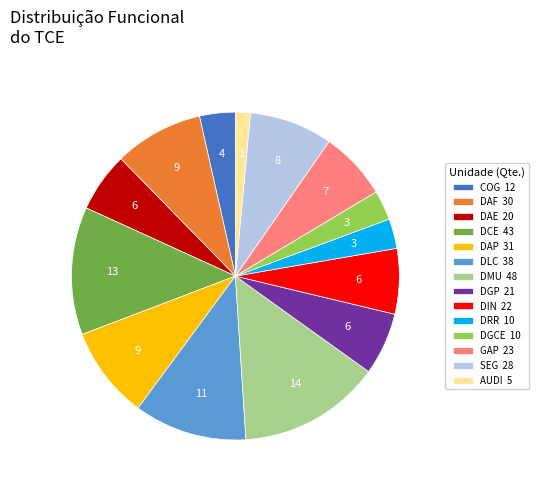

Count the number of slices in the pie.

14